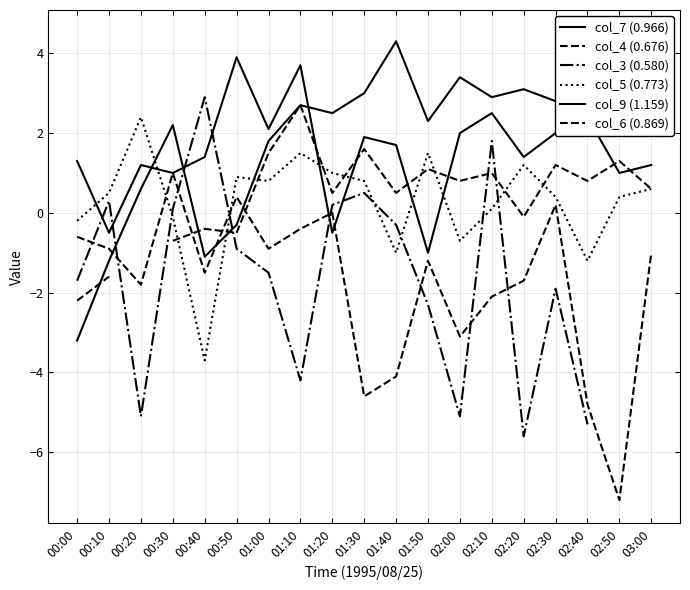

What is the value of the col_9 (1.159) point at the 19th from the left?

2.7